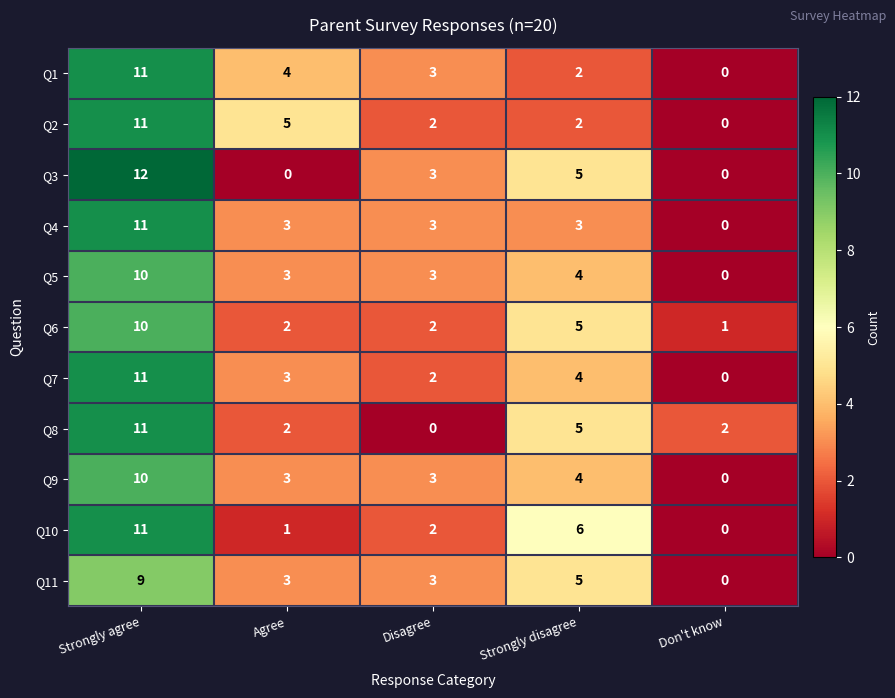

How many series are shown in this chart?

11